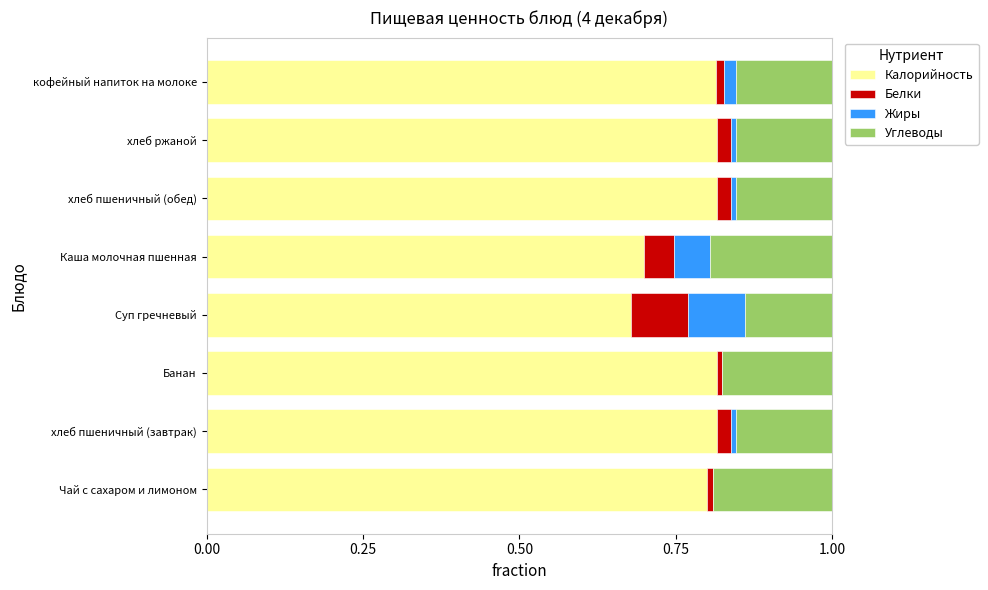

What is the total value across all series at Каша молочная пшенная?

1.0